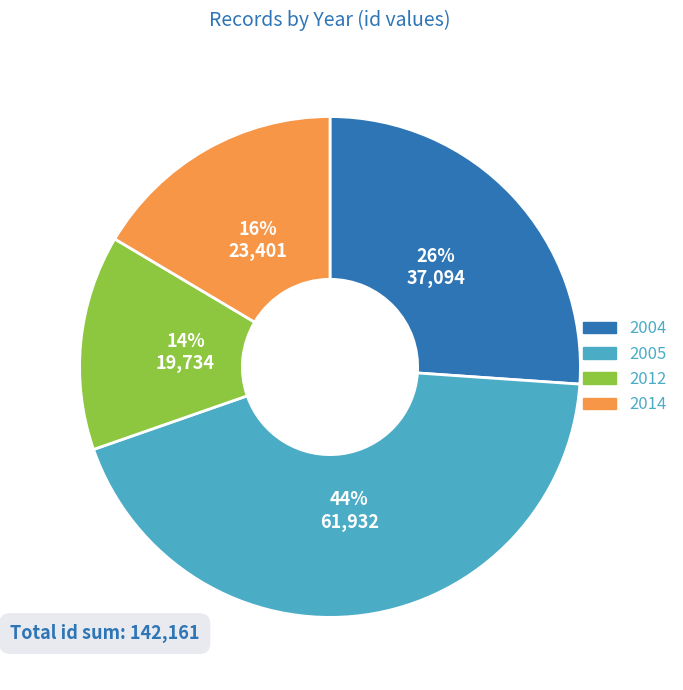

Is there a majority slice in this chart?

No